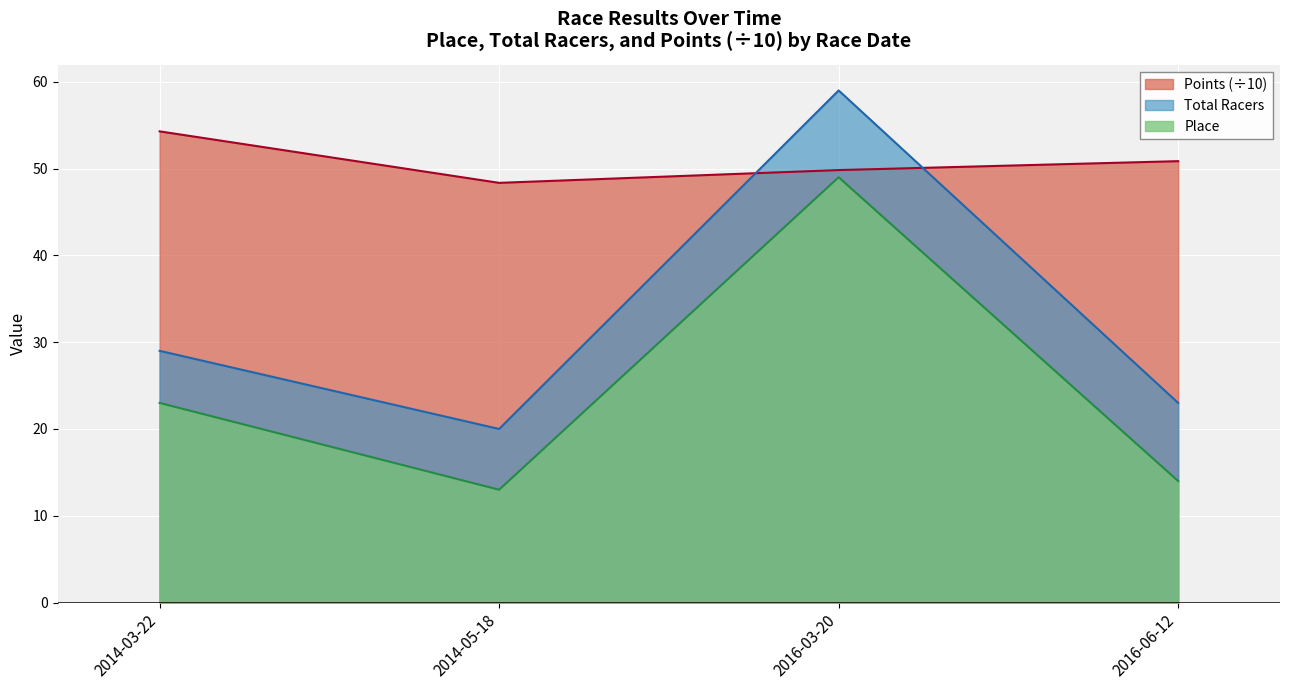

What are all the series names shown in the legend?

Points (÷10), Total Racers, Place